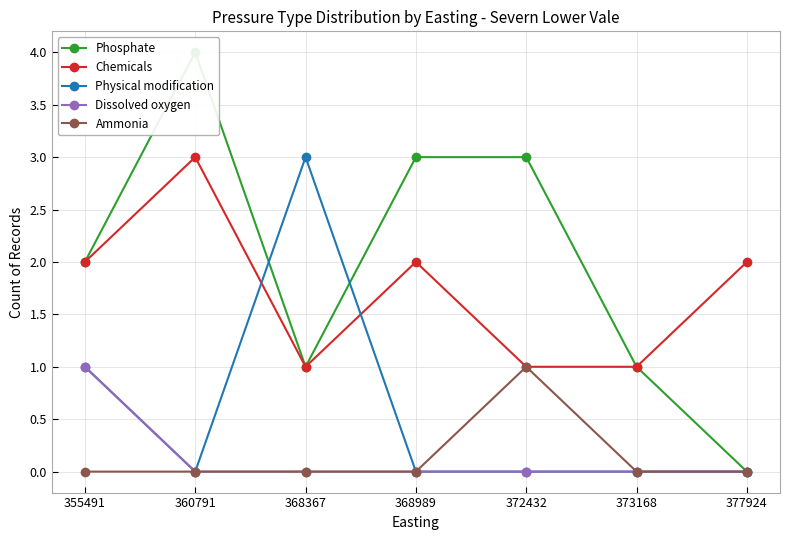

Between 368367 and 368989, which is larger?

368989